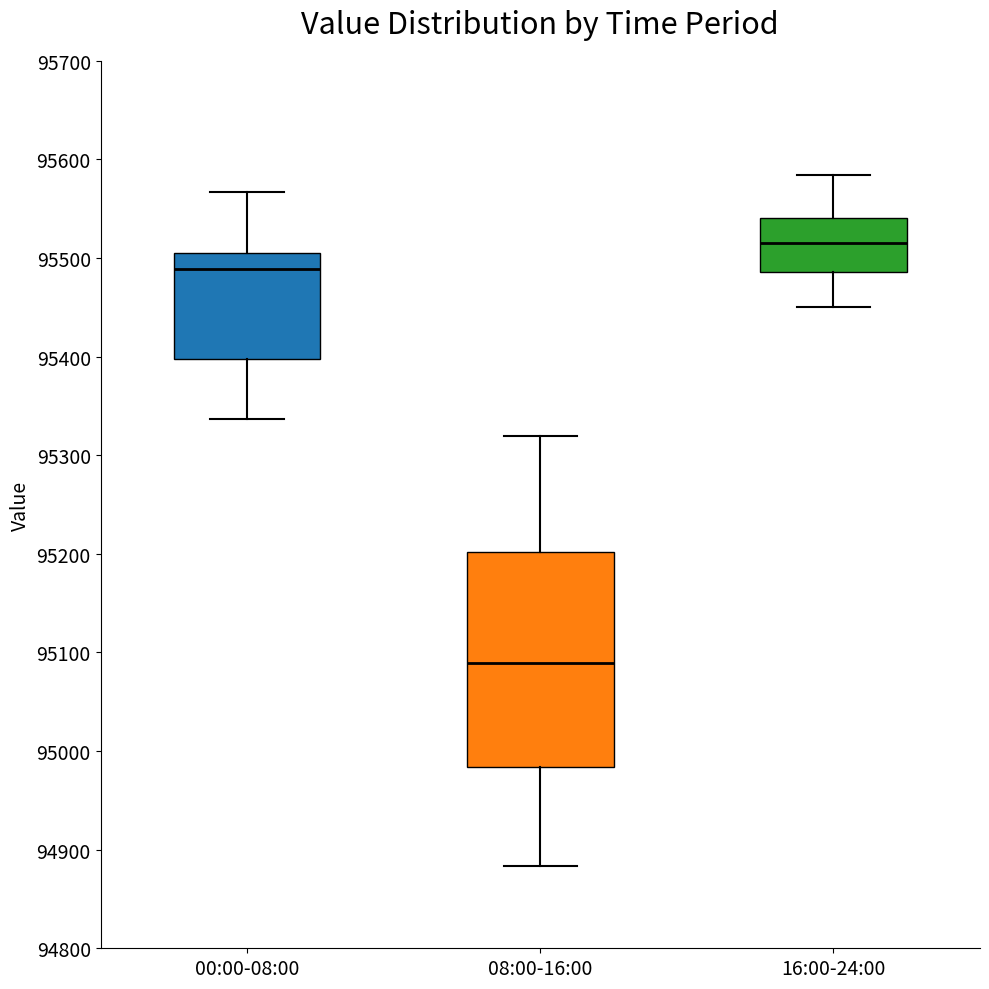

Which box's median line is the highest?

16:00-24:00